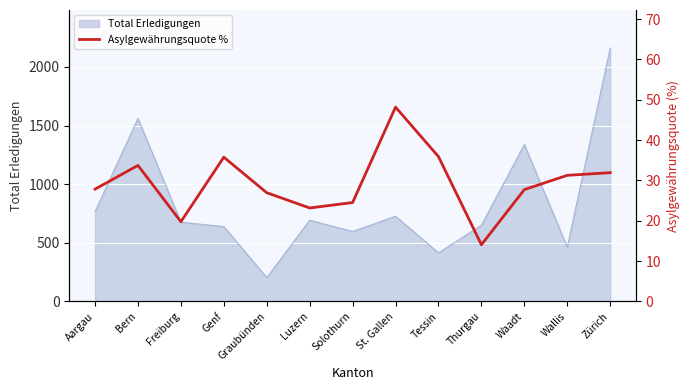

Which category has the lowest value in the Total Erledigungen series?

Graubünden